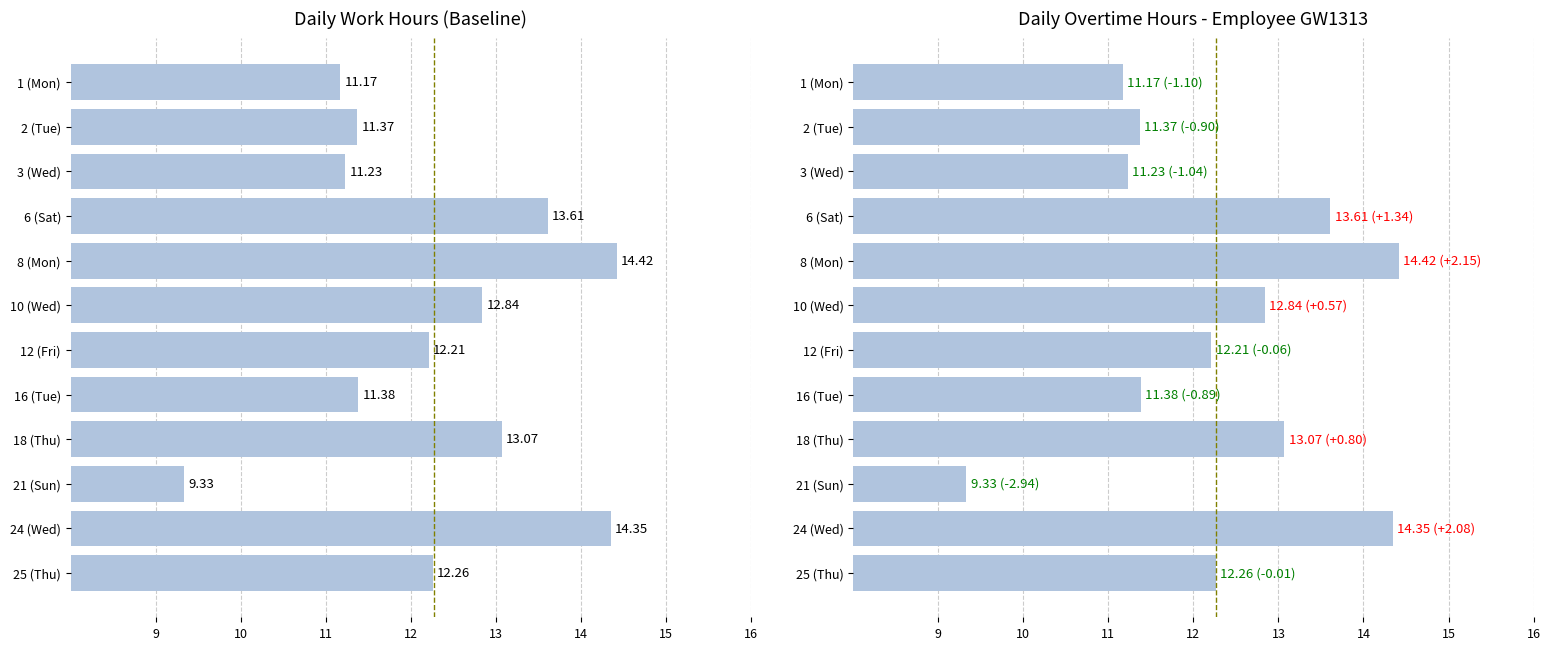

What are all the series names shown in the legend?

Work Hours, Overtime Hours